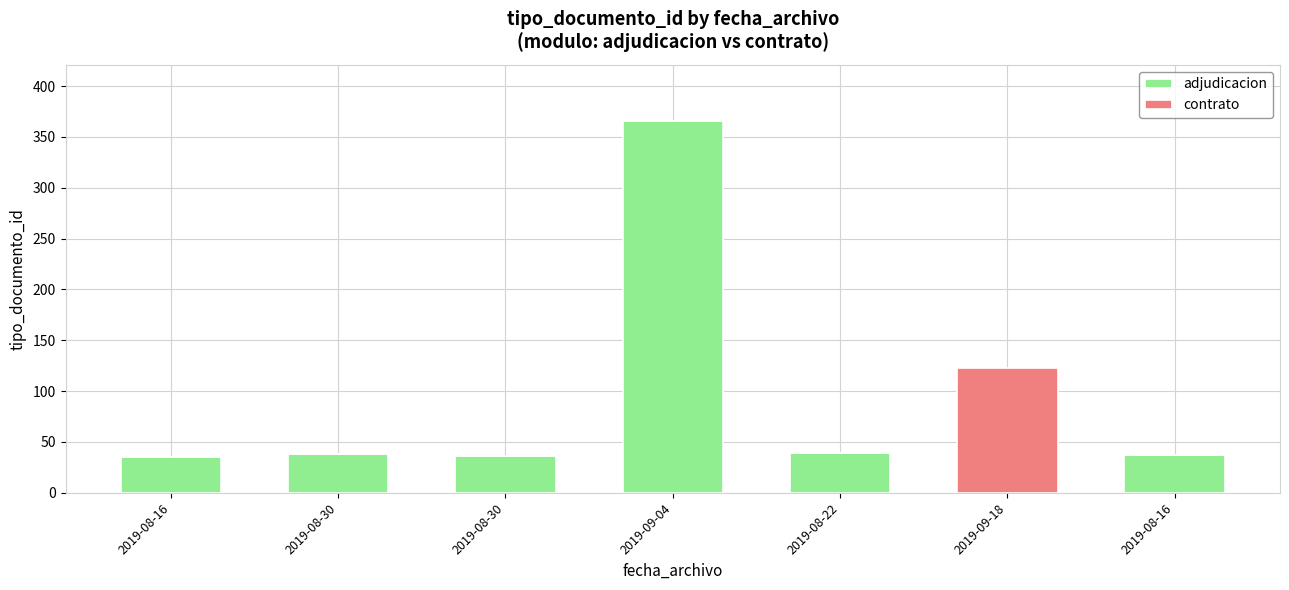

Rank the series at 2019-09-18 from lowest to highest value.

adjudicacion, contrato